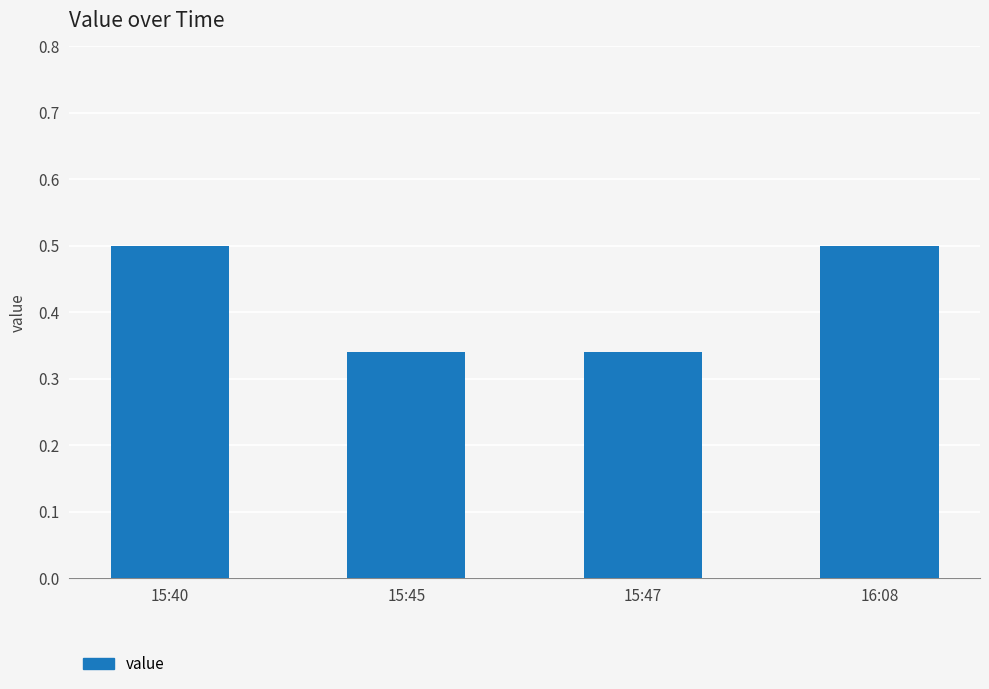

What position from the left is 15:47?

3